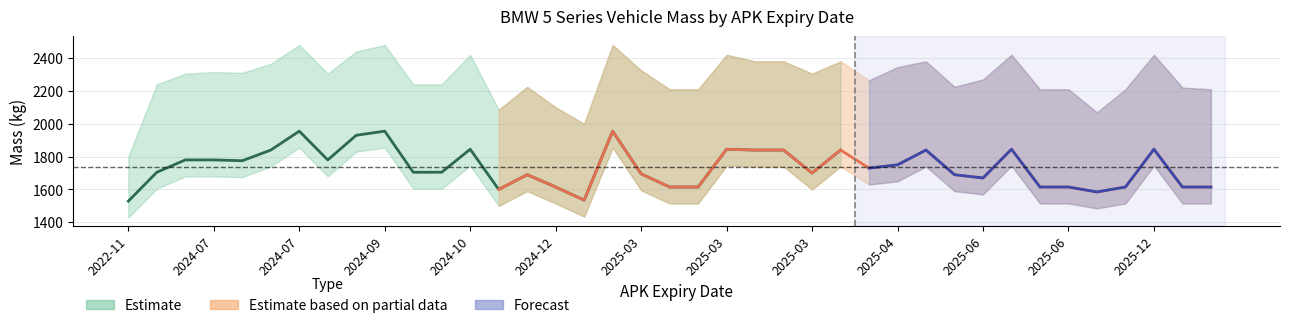

Where does the toegestane_maximum_massa_voertuig series first go above 2305?

20240731